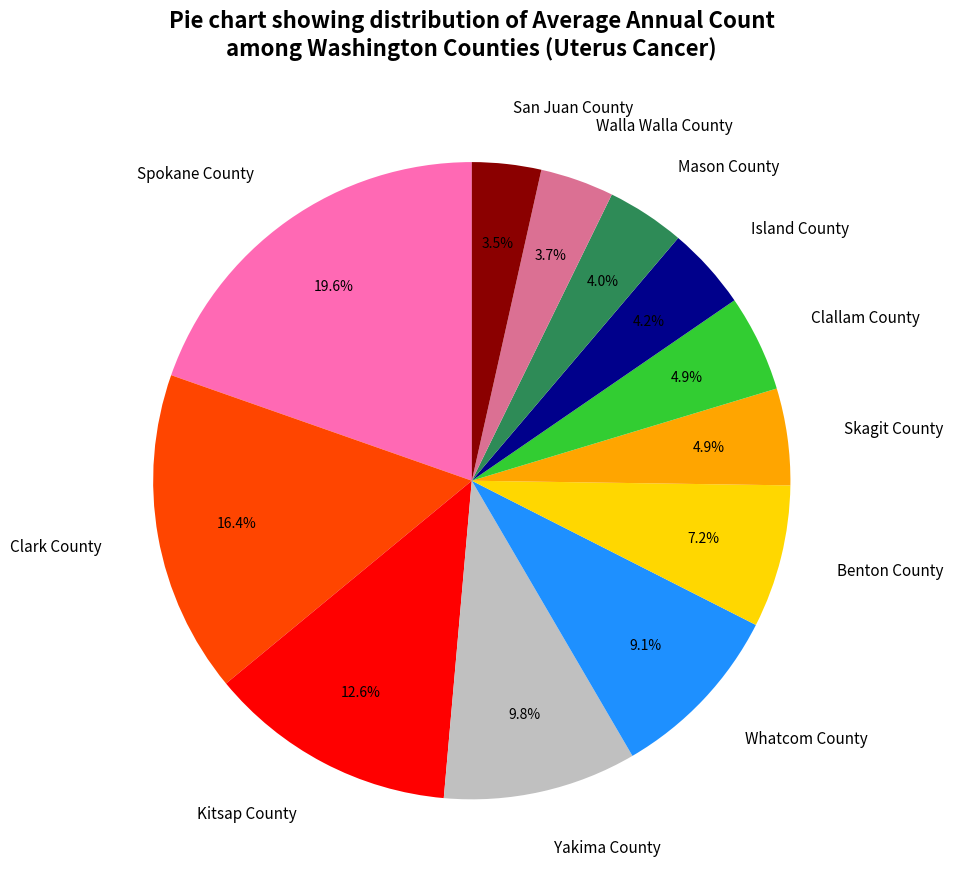

What percentage is the Mason County slice, to the nearest percent?

4%